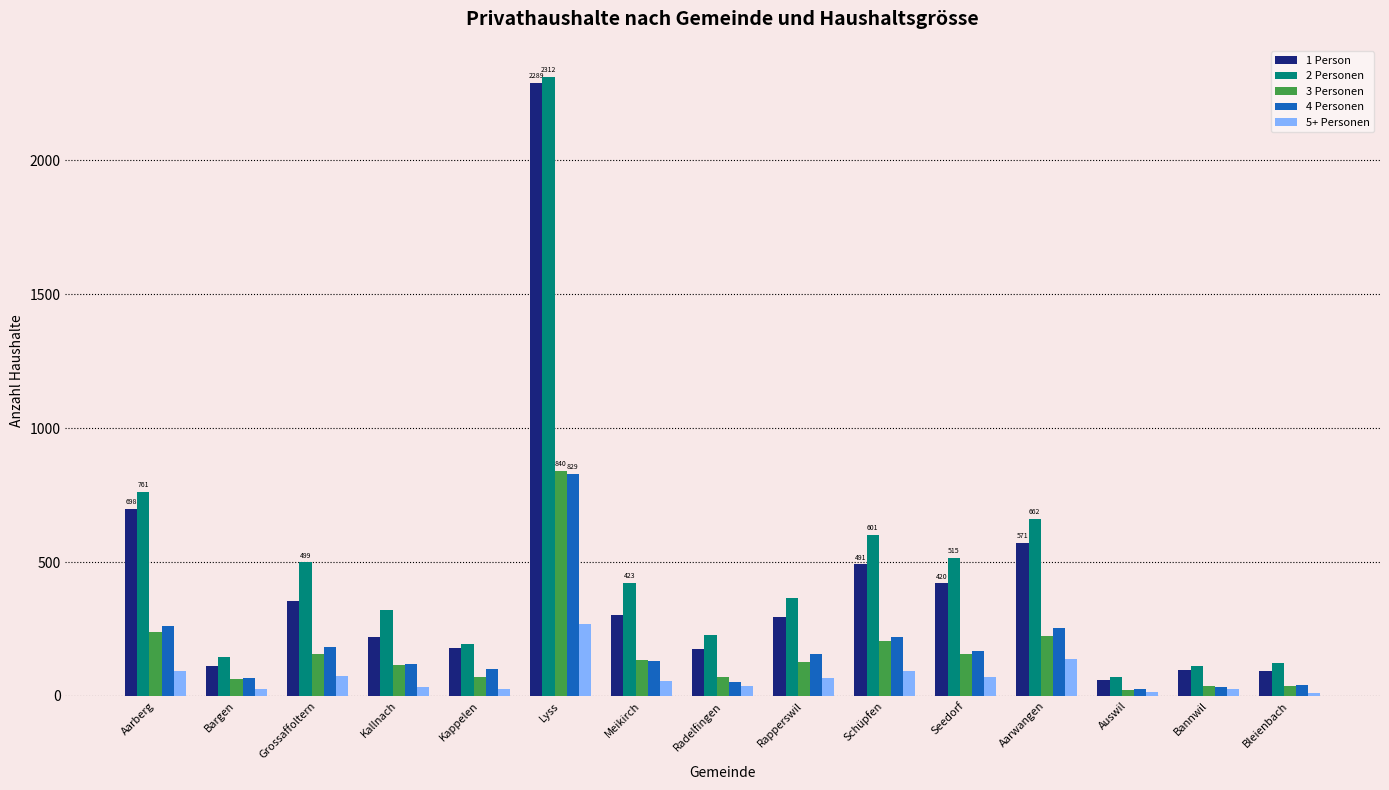

At which category is the sum across all series the highest?

Lyss